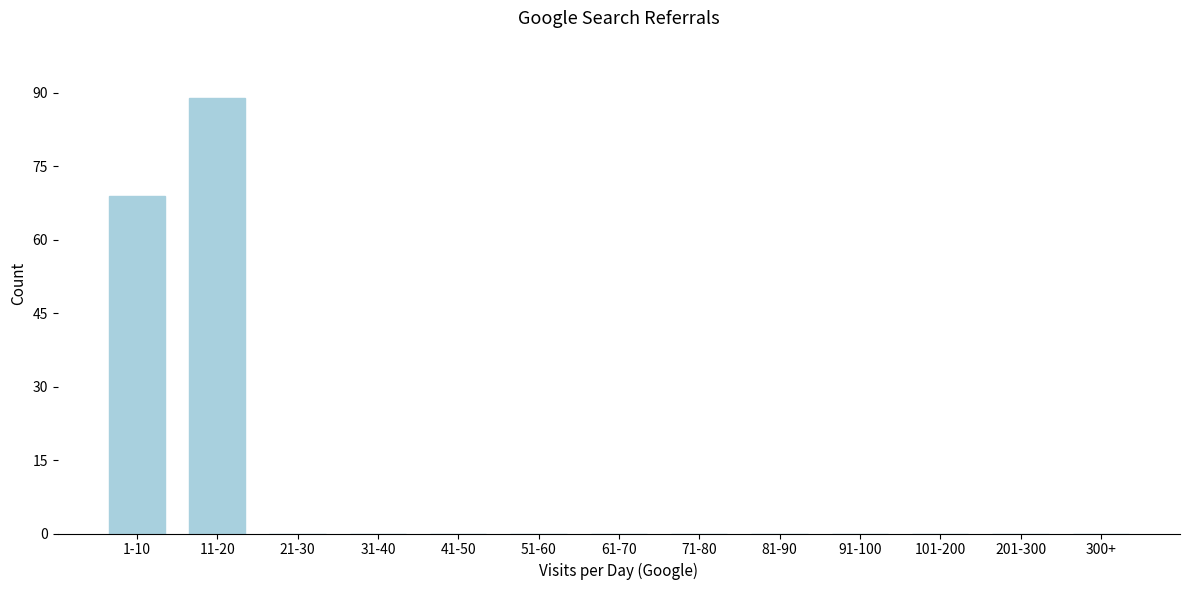

Reading right to left, list all the values displayed in this chart.

300+=0	201-300=0	101-200=0	91-100=0	81-90=0	71-80=0	61-70=0	51-60=0	41-50=0	31-40=0	21-30=0	11-20=89	1-10=69